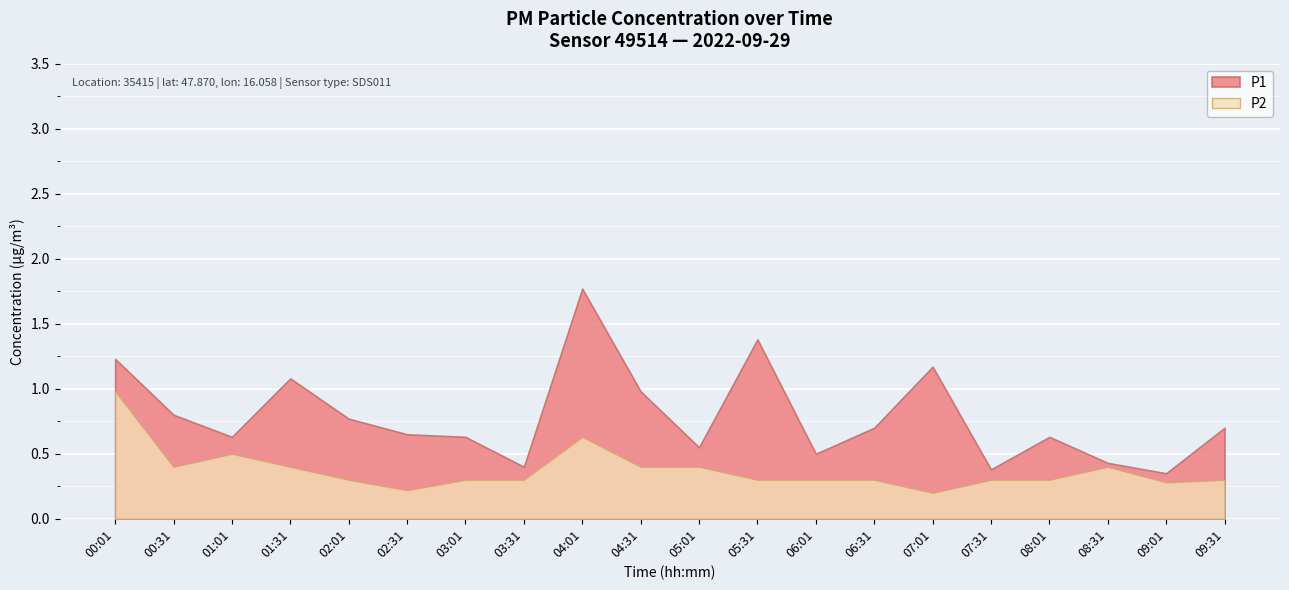

What is the minimum value for P1?

0.3